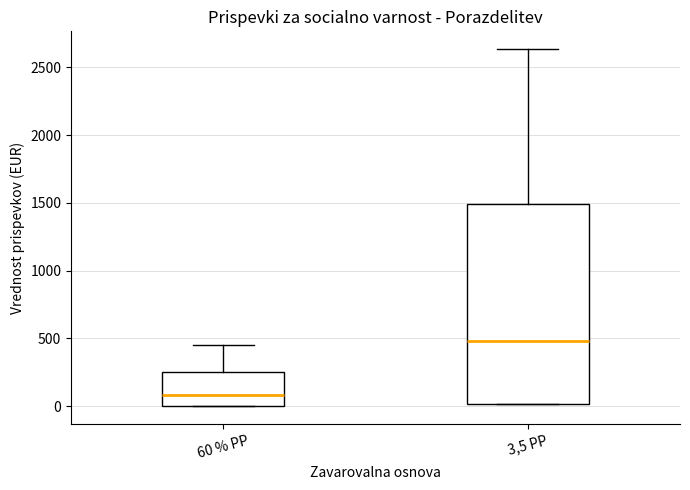

Where does the median line of the box for 60 % PP sit on the y-axis? The values are not printed on the chart, so give them approximately, as read against the axis.

100